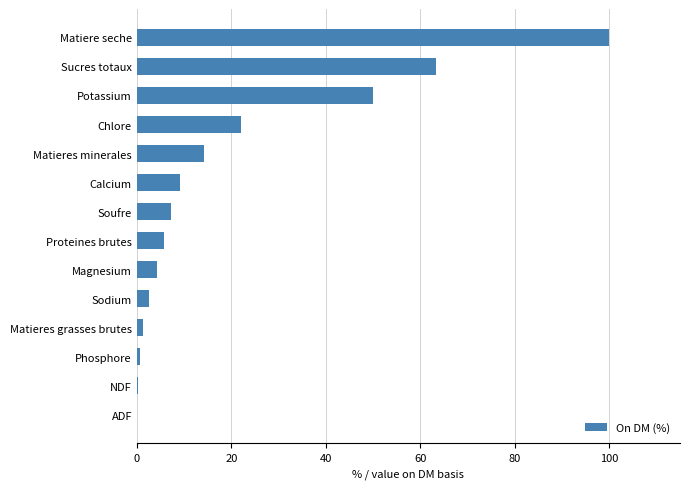

The chart shows a value of 14.9 at Potassium. True or false?

False